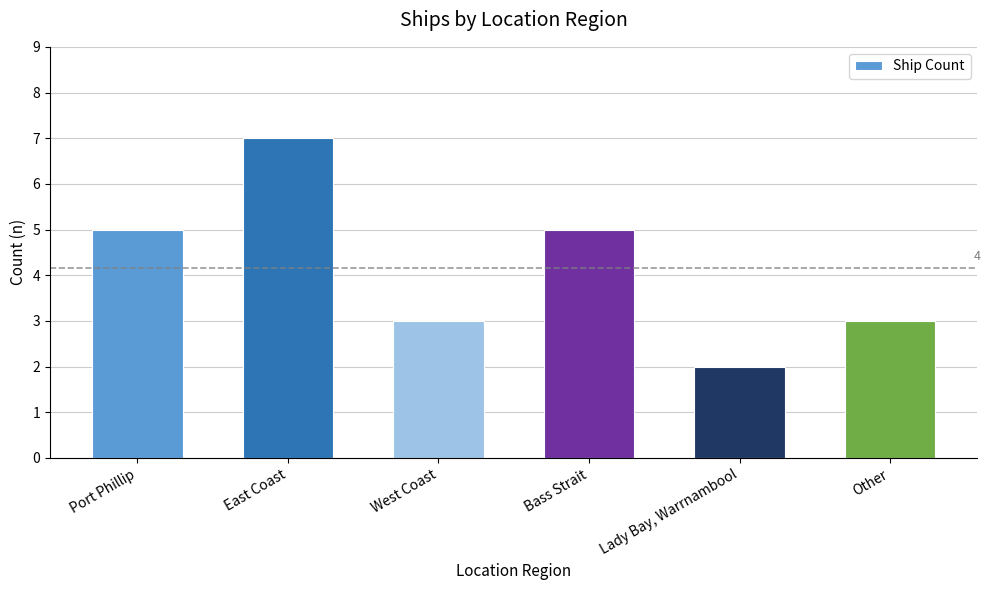

What is the value of the 1st bar from the left?

5